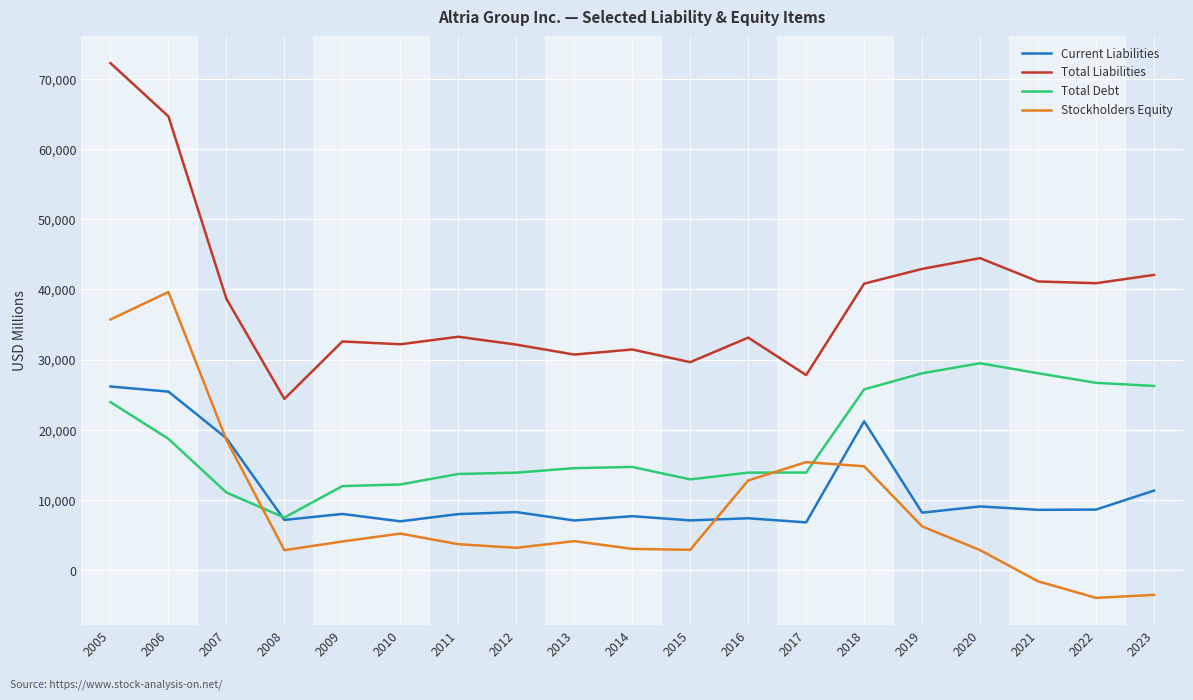

What is the sum of the Current Liabilities values at 2018 and 2012?

29452